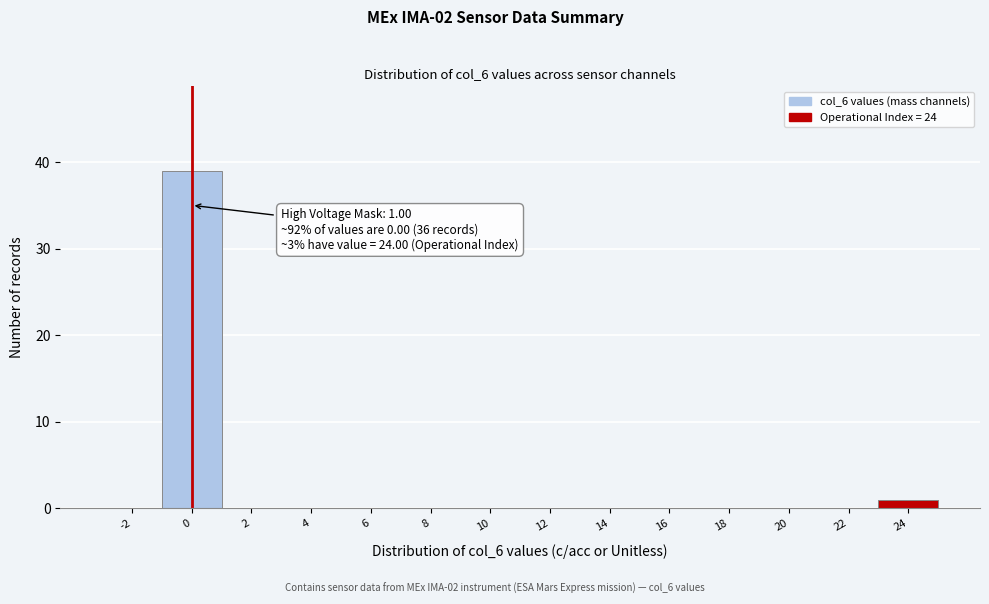

Reading right to left, what are all the values shown in this chart?

24=1	22=0	20=0	18=0	16=0	14=0	12=0	10=0	8=0	6=0	4=0	2=0	0=39	-2=0